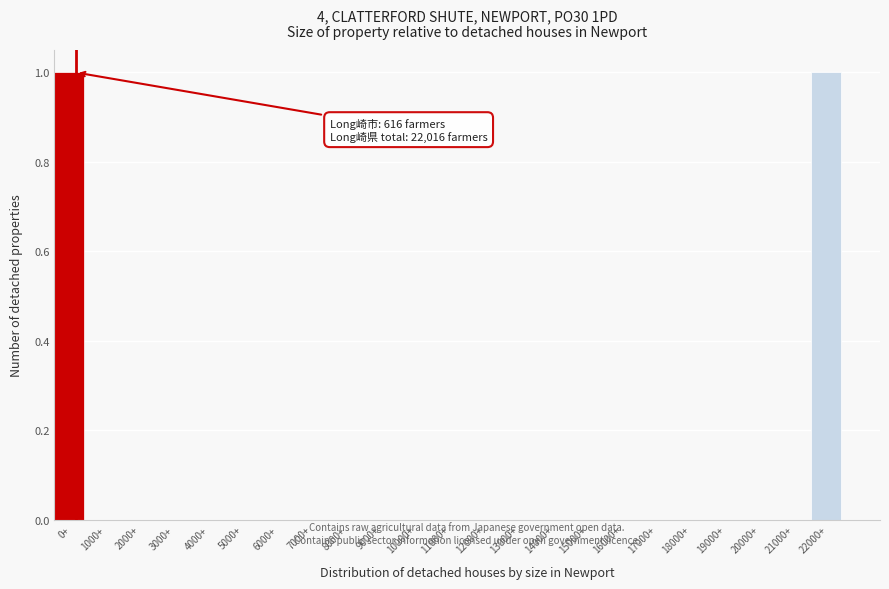

Reading left to right, extract all data points from this chart.

0+=1	1000+=0	2000+=0	3000+=0	4000+=0	5000+=0	6000+=0	7000+=0	8000+=0	9000+=0	10000+=0	11000+=0	12000+=0	13000+=0	14000+=0	15000+=0	16000+=0	17000+=0	18000+=0	19000+=0	20000+=0	21000+=0	22000+=1